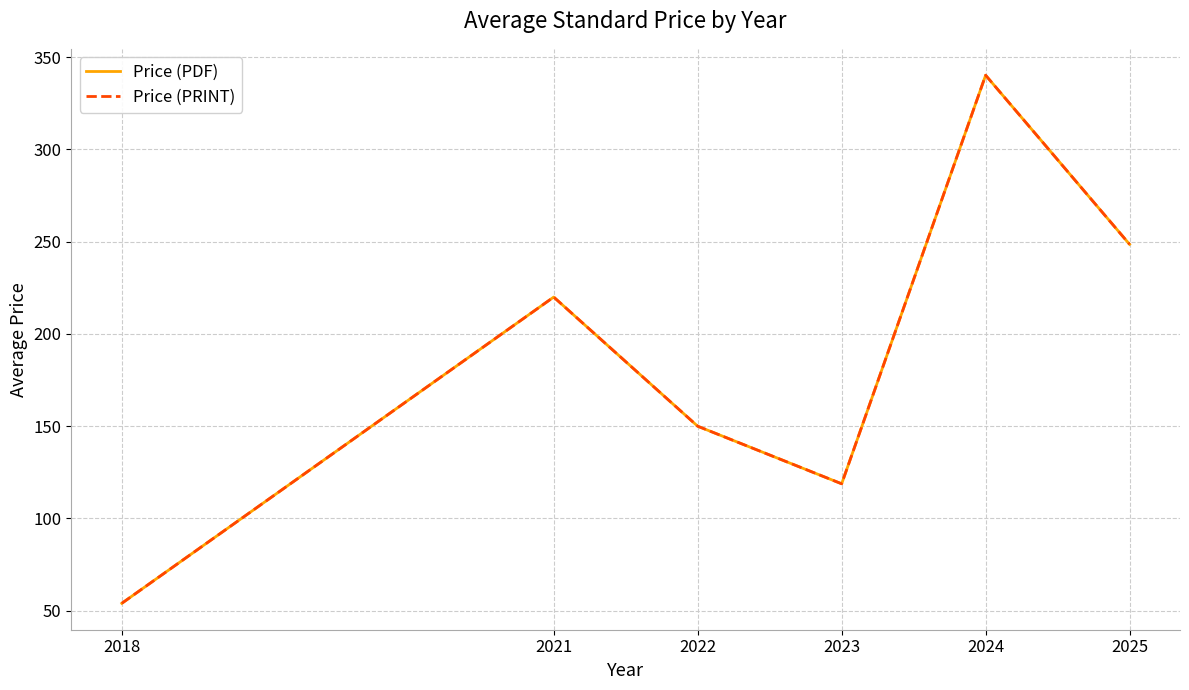

Does the chart display data point markers on the line(s)?

No